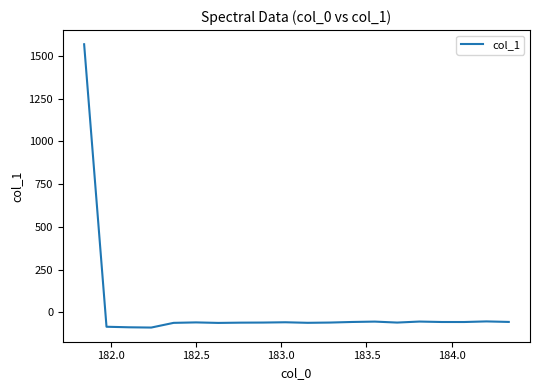

What is the difference between the maximum and minimum values?

1659.1